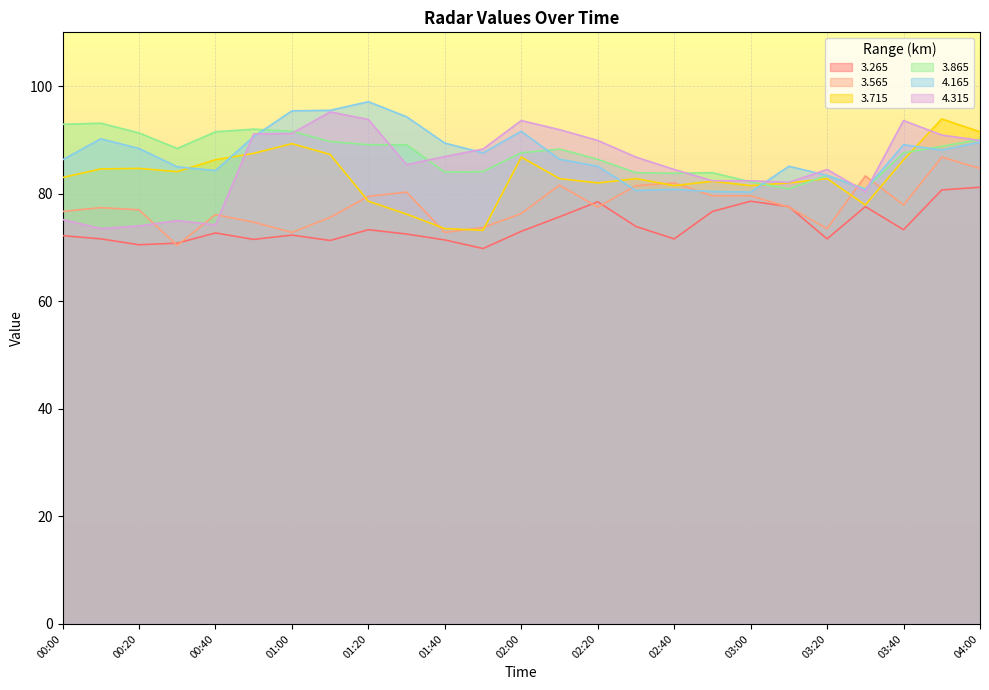

Reading left to right, what are all the values shown in this chart?

  3.265: 72.2	71.6	70.5	70.8	72.7	71.5	72.3	71.3	73.3	72.5	71.4	69.8	73.0	75.7	78.5	73.9	71.6	76.7	78.6	77.6	71.6	77.6	73.3	80.7	81.2
  3.565: 76.7	77.4	77.0	70.4	76.1	74.7	72.8	75.6	79.5	80.3	72.8	73.7	76.3	81.6	77.5	81.5	82.0	79.6	79.6	77.5	73.5	83.3	77.9	86.8	84.7
  3.715: 83.0	84.6	84.7	84.1	86.3	87.5	89.3	87.3	78.6	76.2	73.5	73.2	86.8	82.8	82.0	82.8	81.5	82.3	81.5	82.0	82.8	77.9	86.3	93.9	91.5
  3.865: 92.9	93.1	91.3	88.4	91.5	92.0	91.6	89.7	89.1	89.1	84.0	84.1	87.6	88.3	86.4	83.9	83.8	83.9	82.2	80.9	83.4	80.9	87.6	88.8	90.1
  4.165: 86.3	90.2	88.4	85.0	84.3	90.6	95.4	95.5	97.1	94.3	89.4	87.6	91.6	86.4	85.1	80.6	80.8	80.4	80.3	85.1	83.4	80.8	89.1	88.1	89.6
  4.315: 75.2	73.5	74.0	75.0	74.2	91.1	91.2	95.2	93.8	85.4	86.9	88.3	93.6	91.9	89.9	86.8	84.5	82.4	82.4	82.1	84.5	80.4	93.6	90.9	89.9